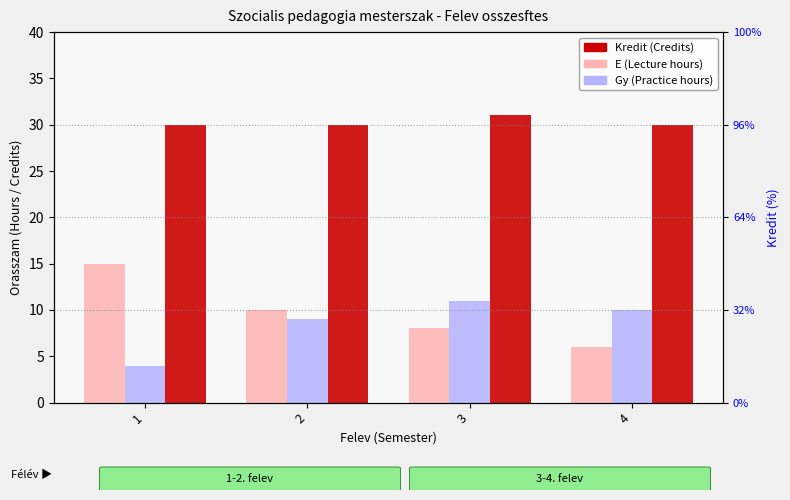

The Gy (Practice hours) series shows 11 at 3. True or false?

True